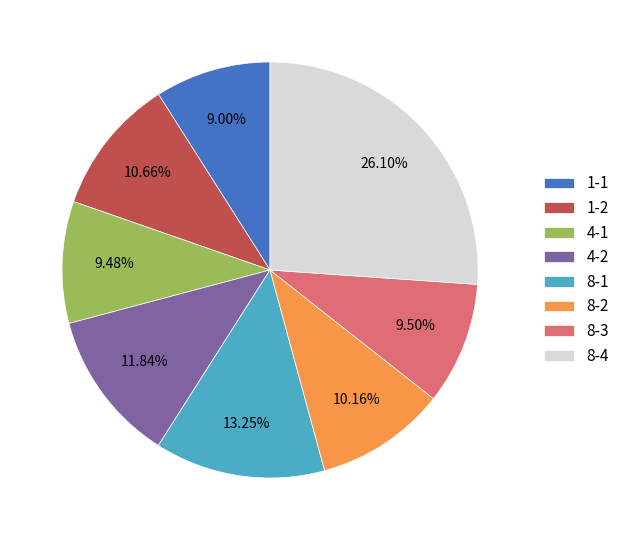

Between 8-3 and 1-2, which is larger?

1-2